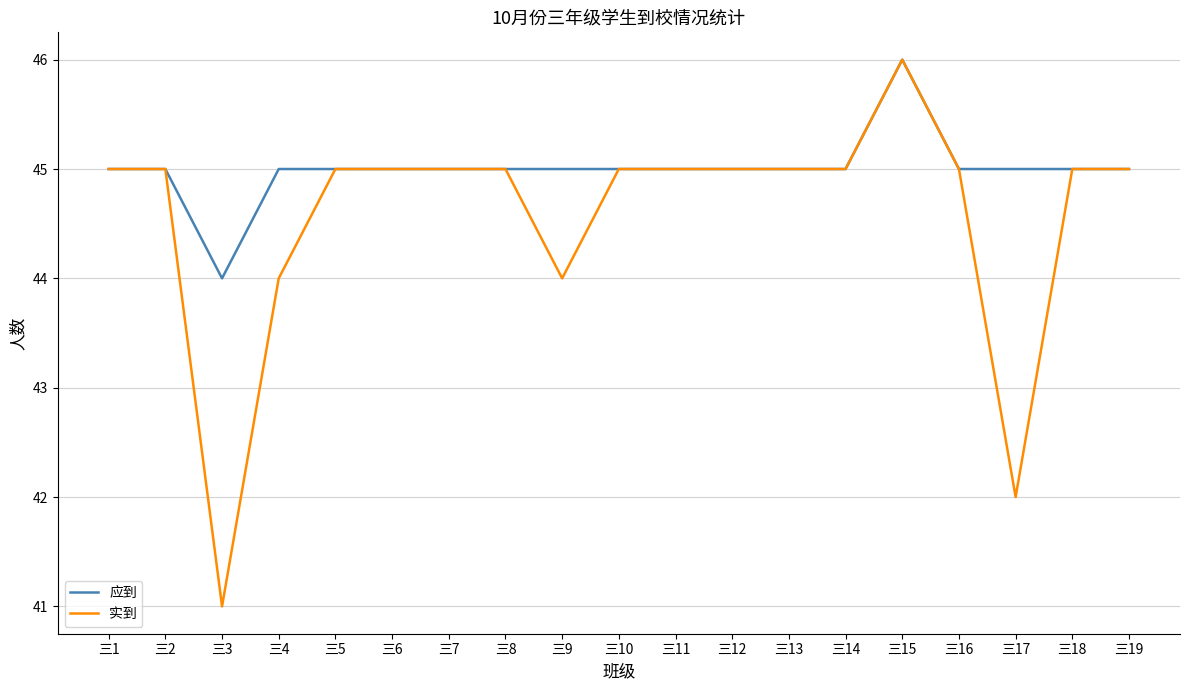

Which series has the widest spread of values?

实到